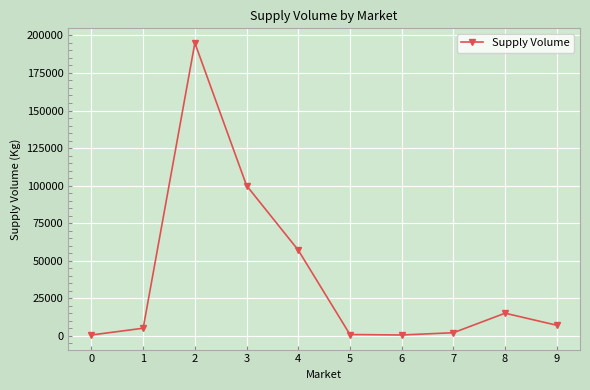

What is the smallest value displayed?

500